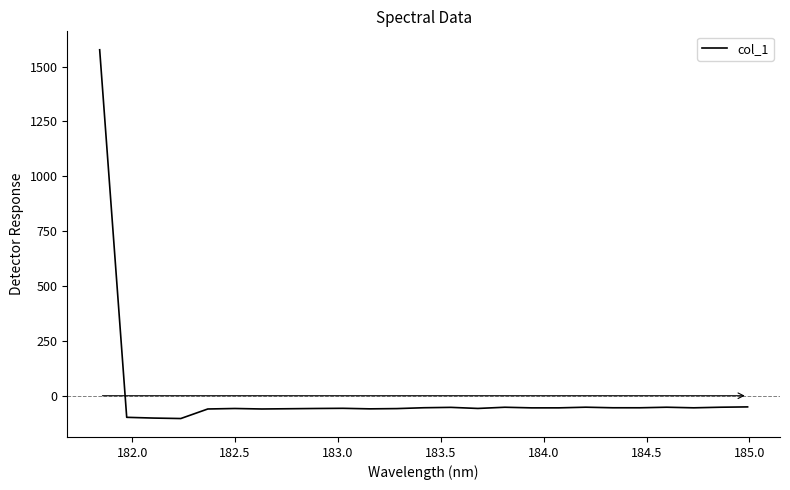

What is the smallest value displayed?

-103.9